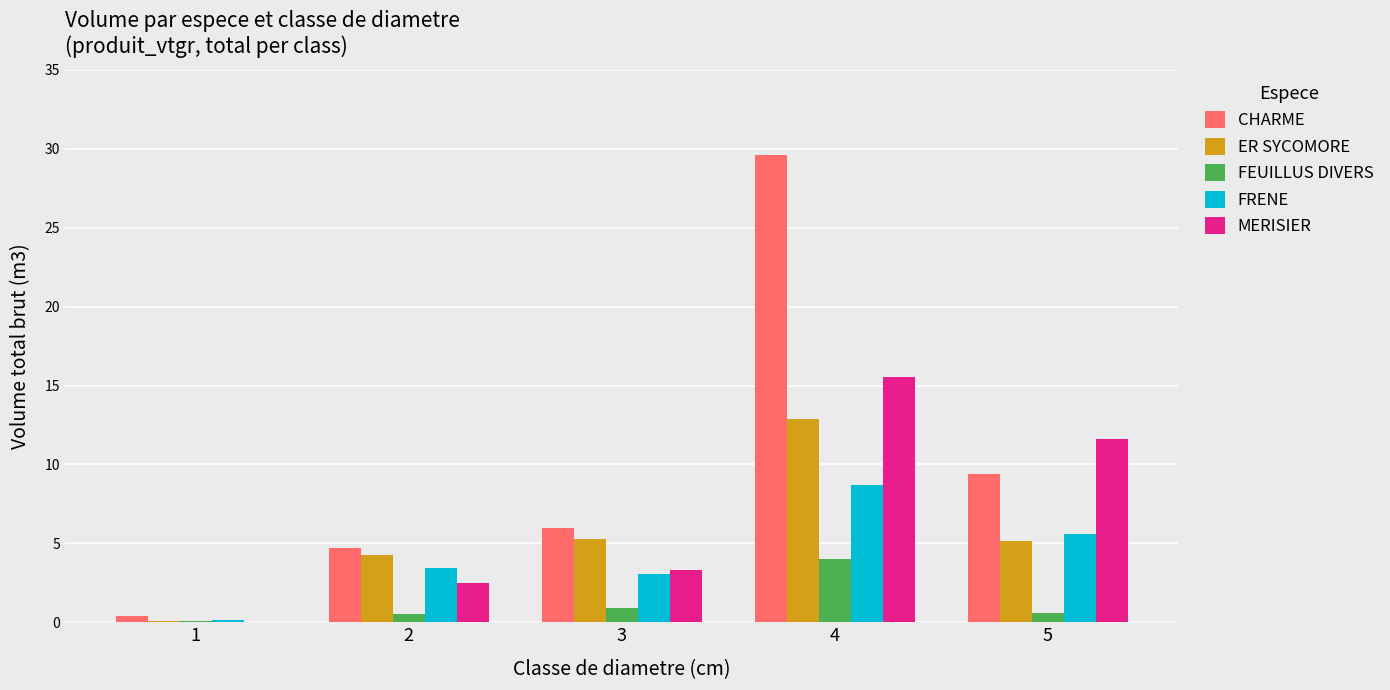

Are the bars horizontal?

No